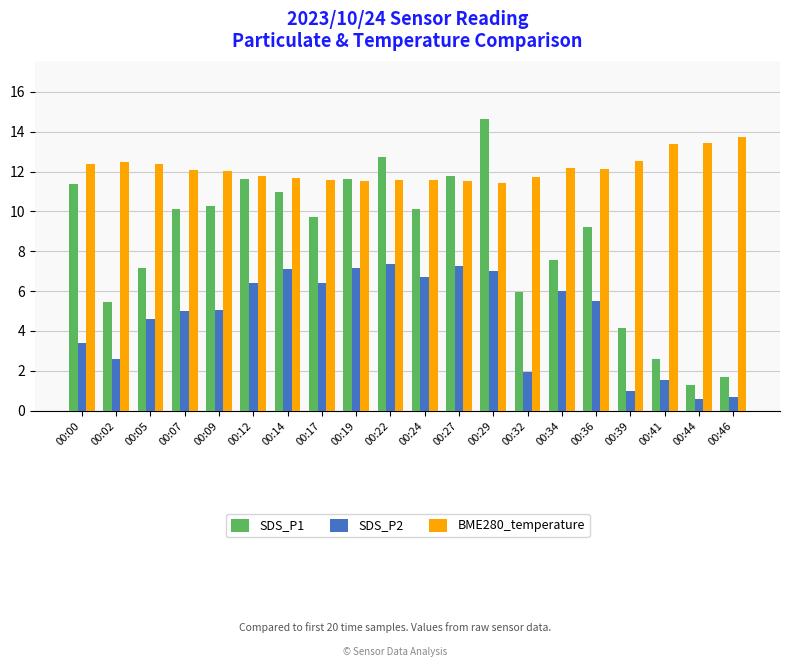

What is the difference between the BME280_temperature values at 00:02 and 00:29?

1.1